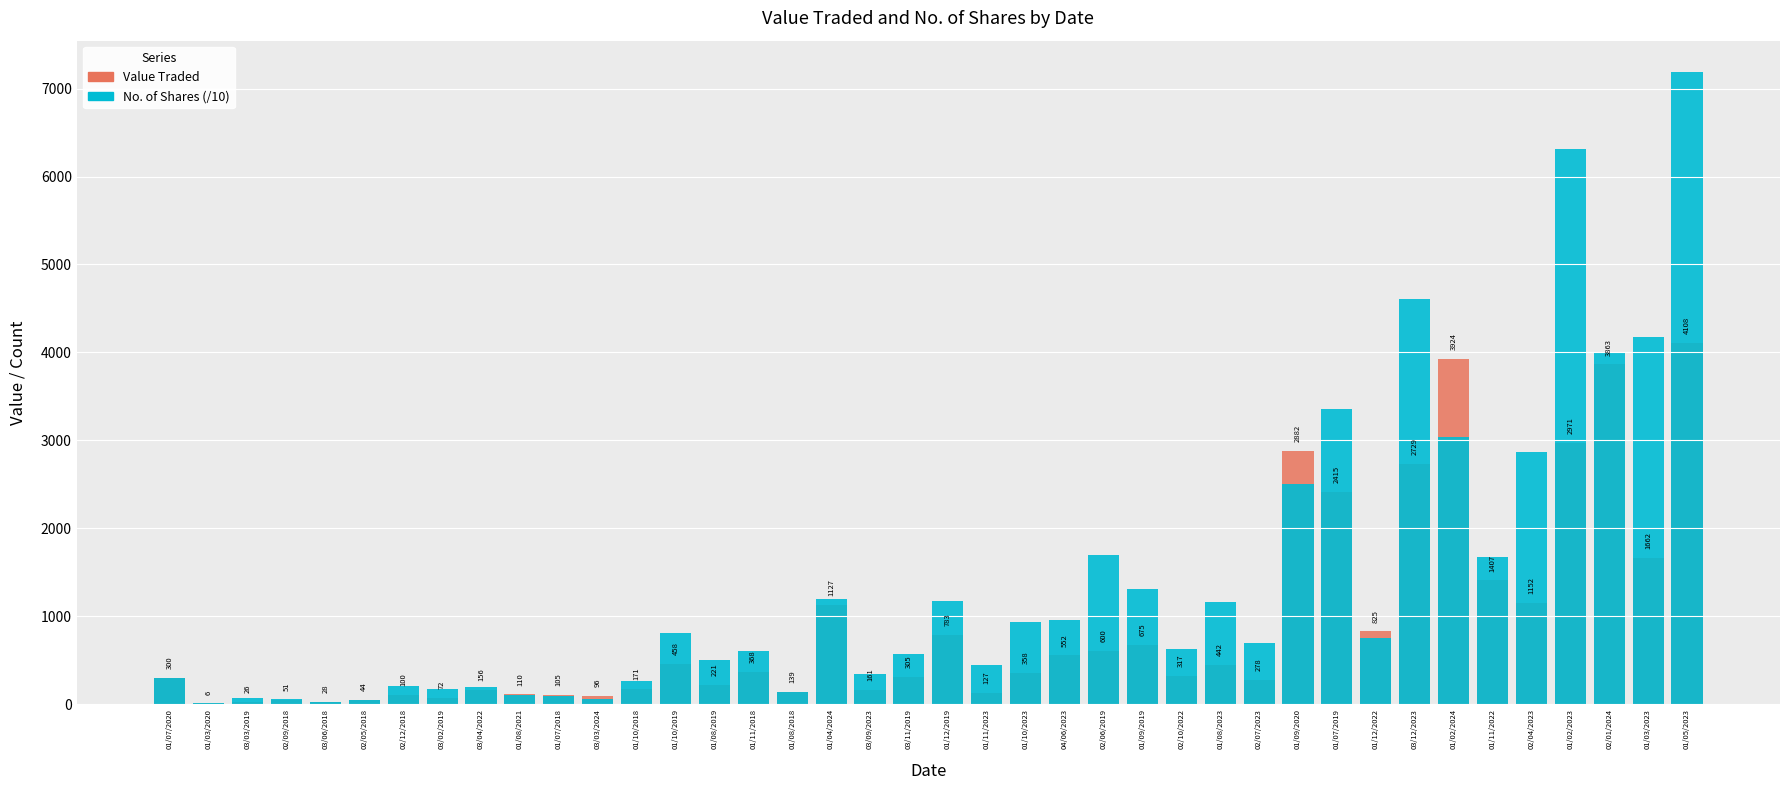

The Value Traded series shows 115.7 at 01/10/2018. True or false?

False